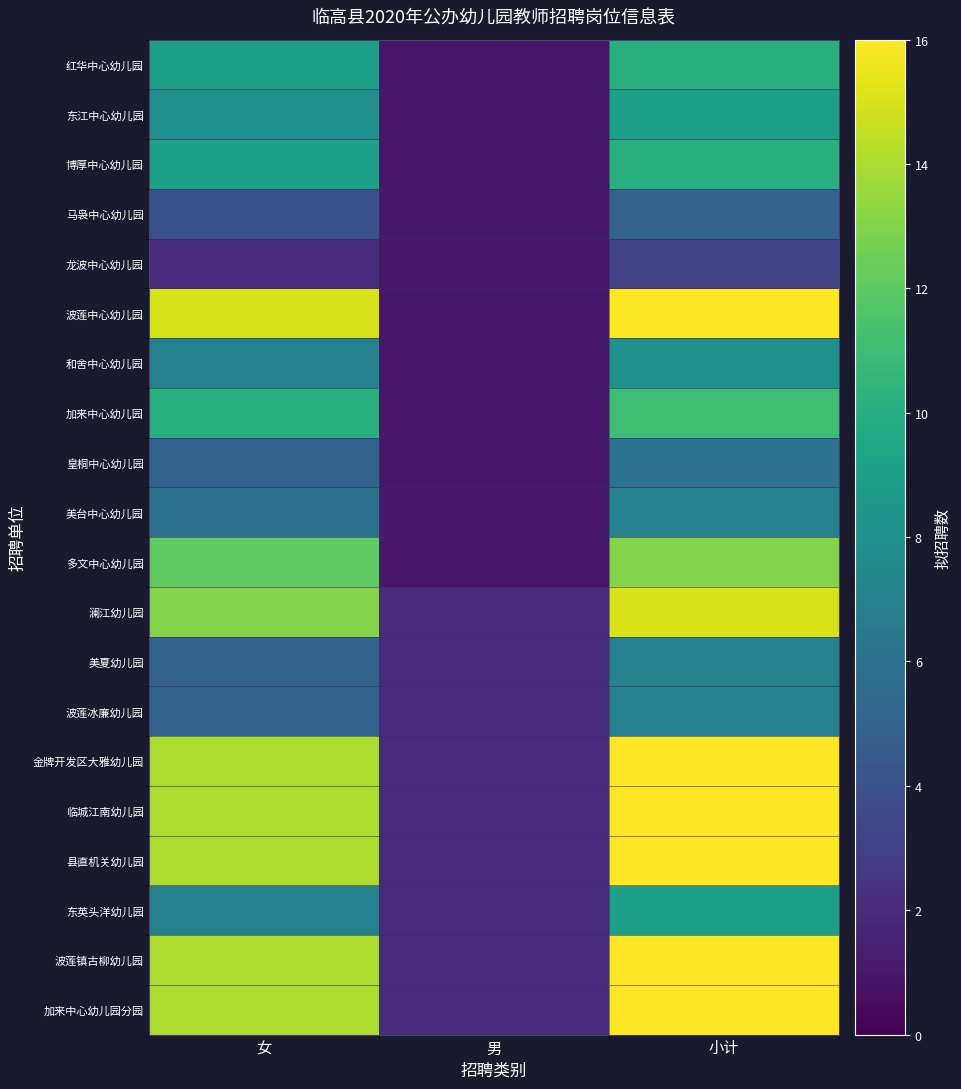

Between 女 and 男, which series saw the biggest shift?

波莲中心幼儿园